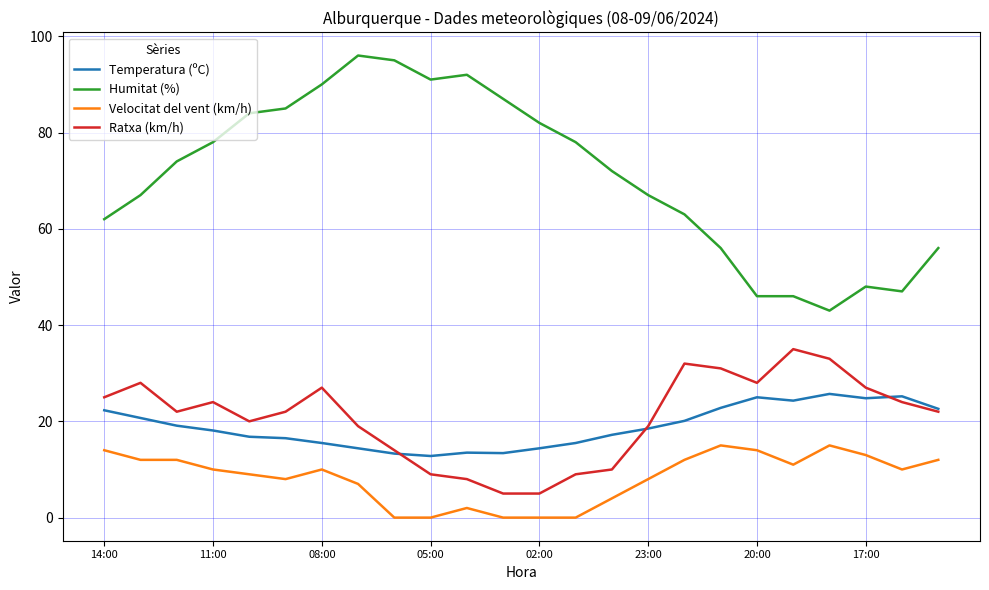

Which series has the largest total across all categories?

Humitat (%)